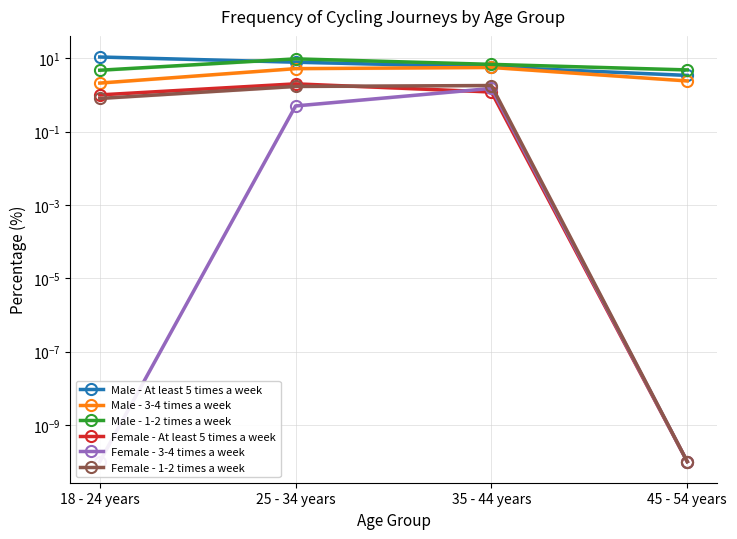

Count the Female - At least 5 times a week values in the range 1 to 2.

3